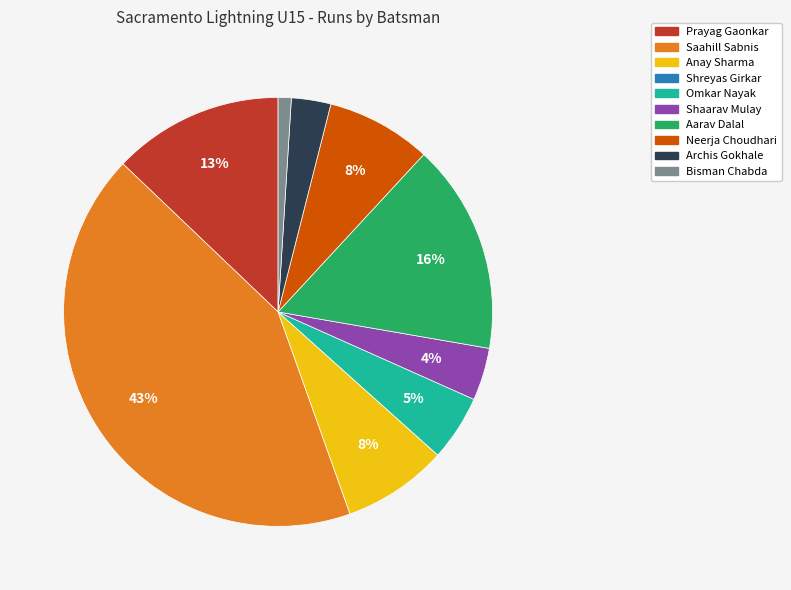

What percentage is the Neerja Choudhari slice, to the nearest percent?

8%